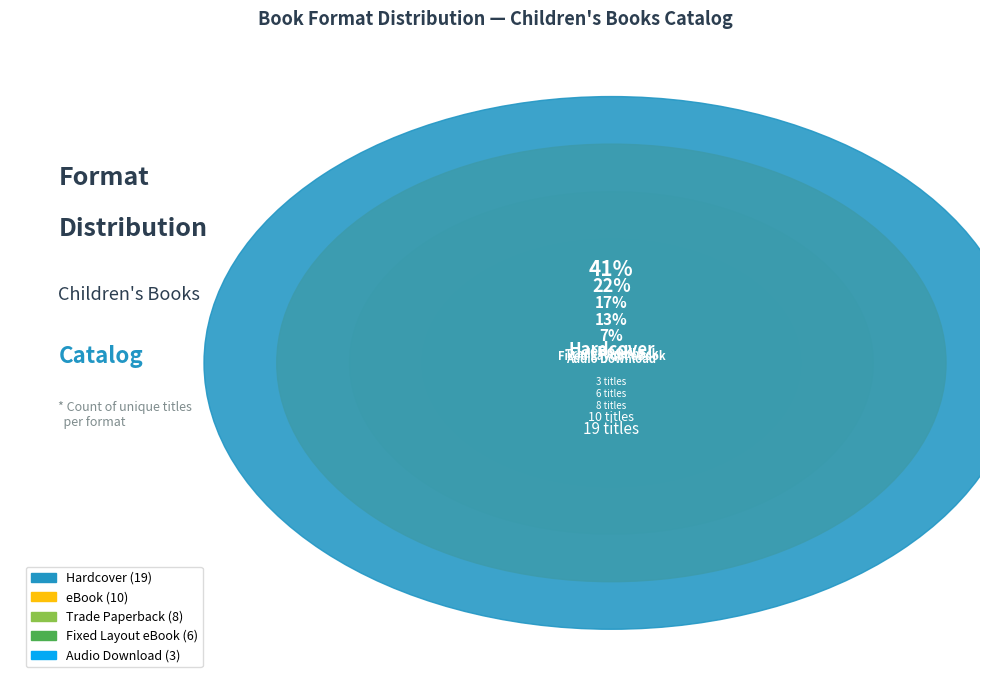

What is the change in value from Hardcover to Fixed Layout eBook?

-13